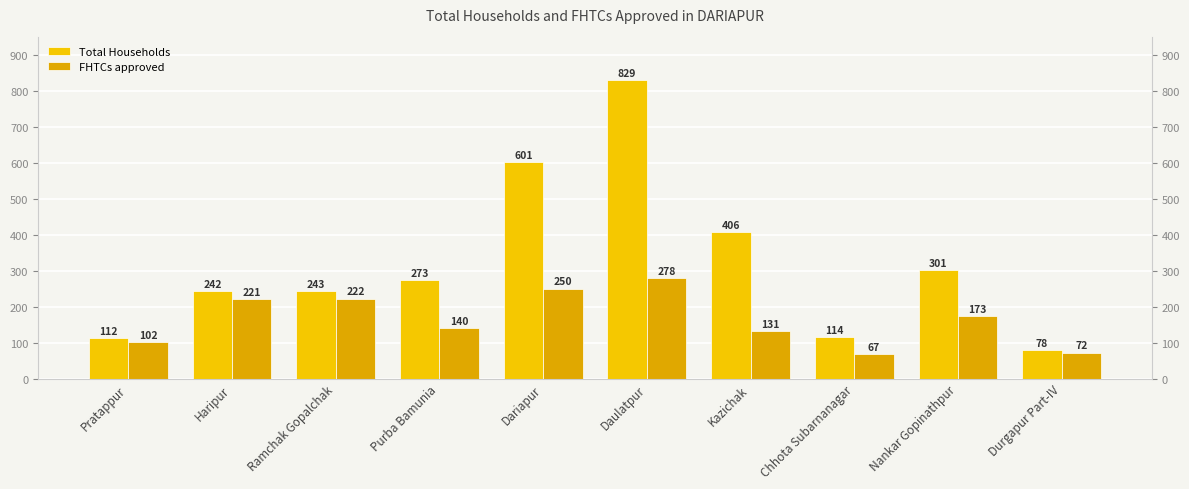

Read the Total Households value at Haripur.

242